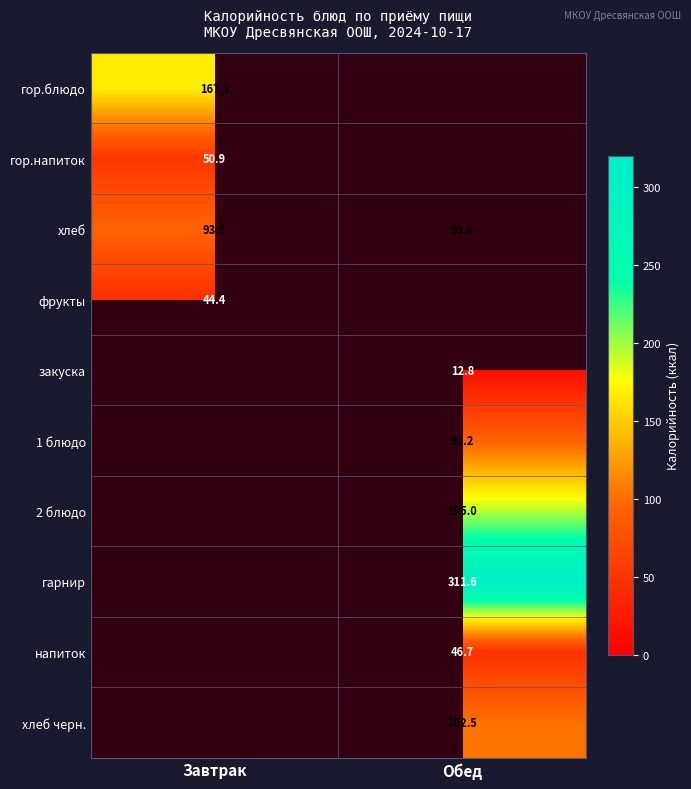

What is the difference between the highest and lowest values at Завтрак?

122.8